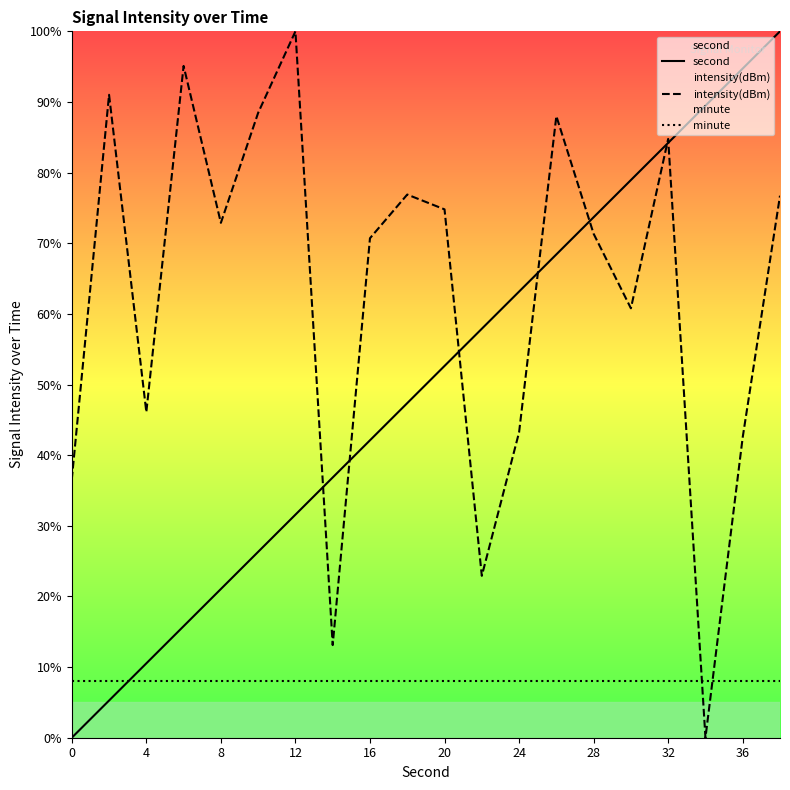

Rank the series by their average value, from highest to lowest.

intensity(dBm), second, minute